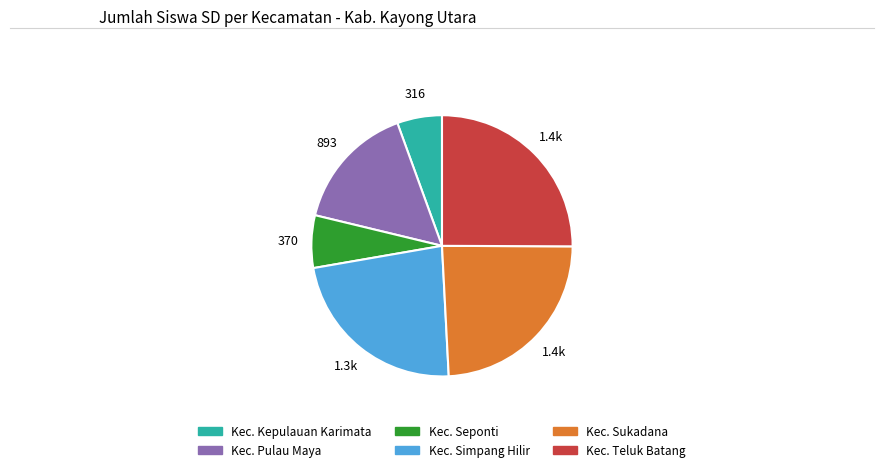

Is there a majority slice in this chart?

No